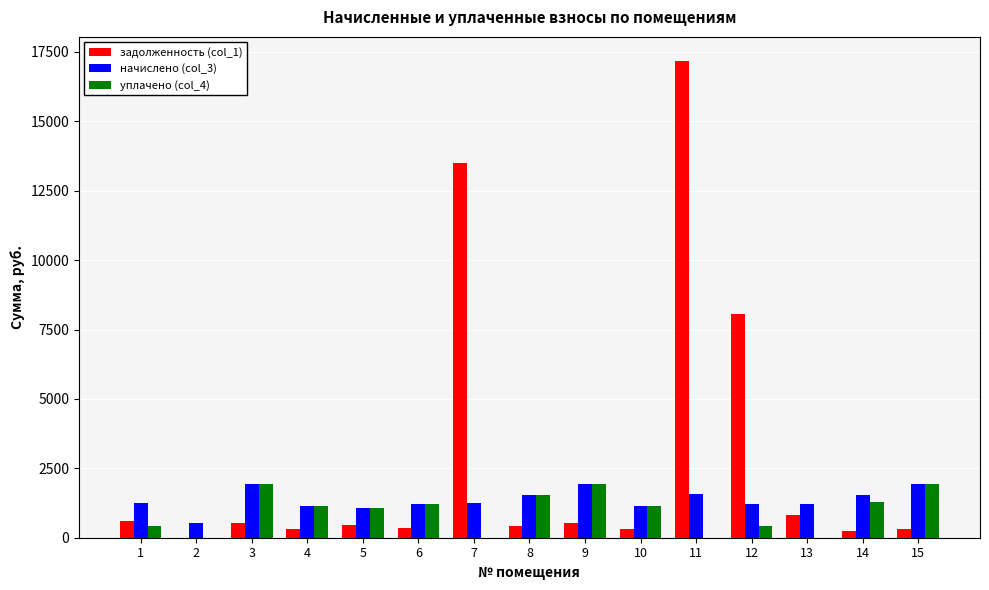

Between 1 and 11, which series saw the biggest shift?

задолженность (col_1)